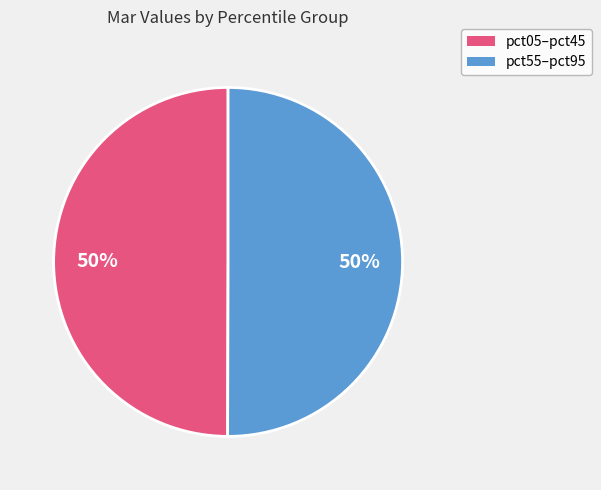

To the nearest percent, what is the average slice percentage?

50%